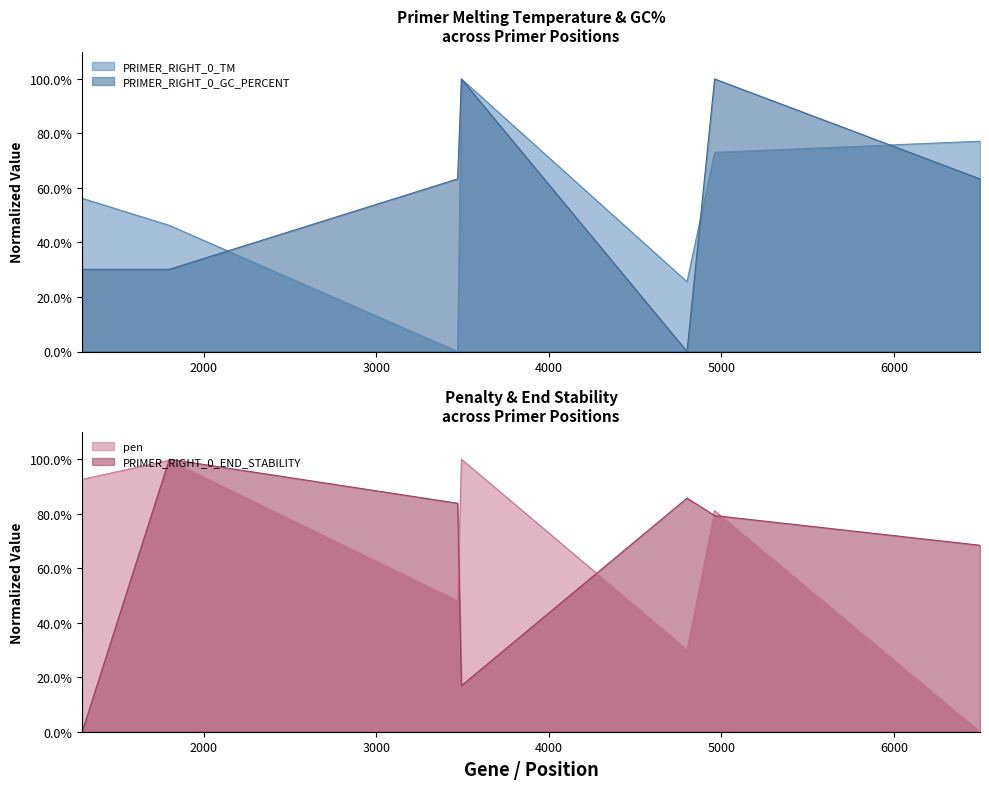

The PRIMER_RIGHT_0_GC_PERCENT series shows 0.2 at 1294. True or false?

False